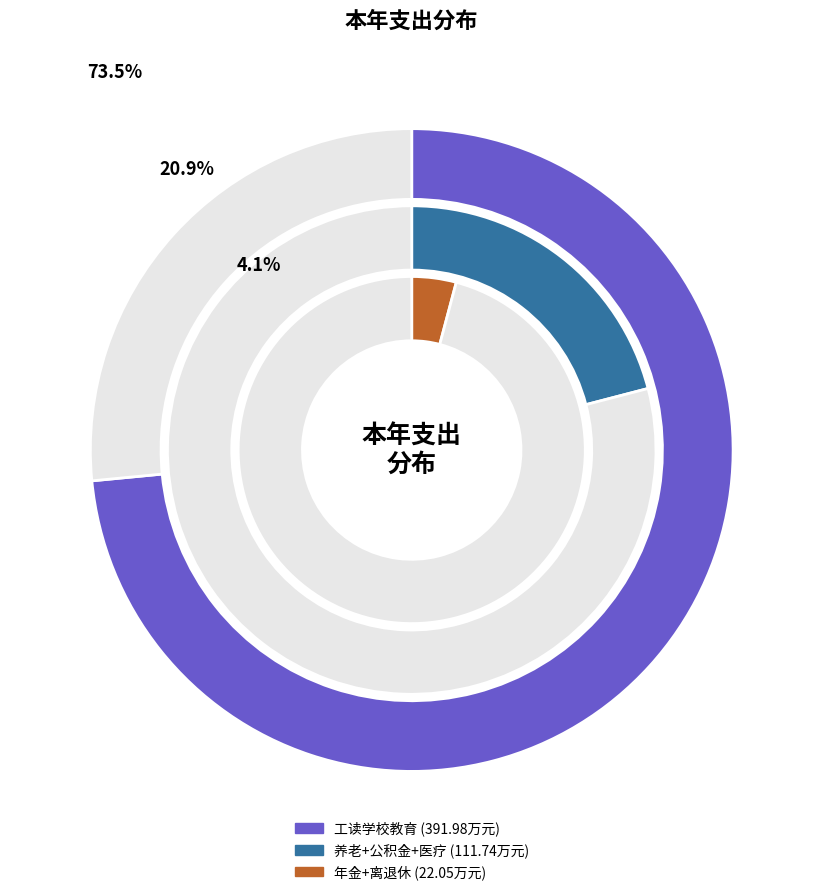

True or false: 工读学校教育 accounts for 84% of the total.

False